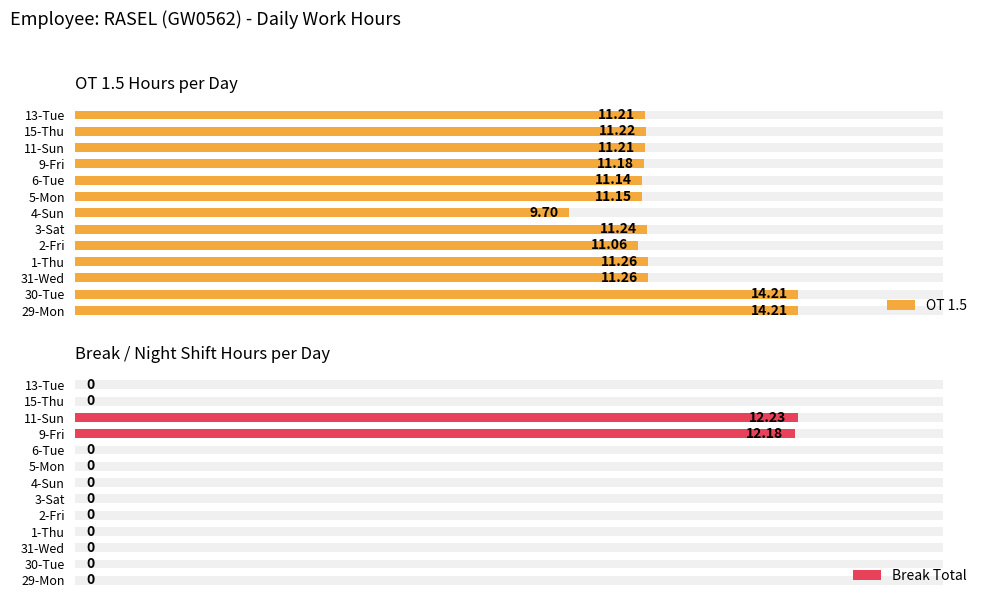

Does the chart contain stacked bars?

No